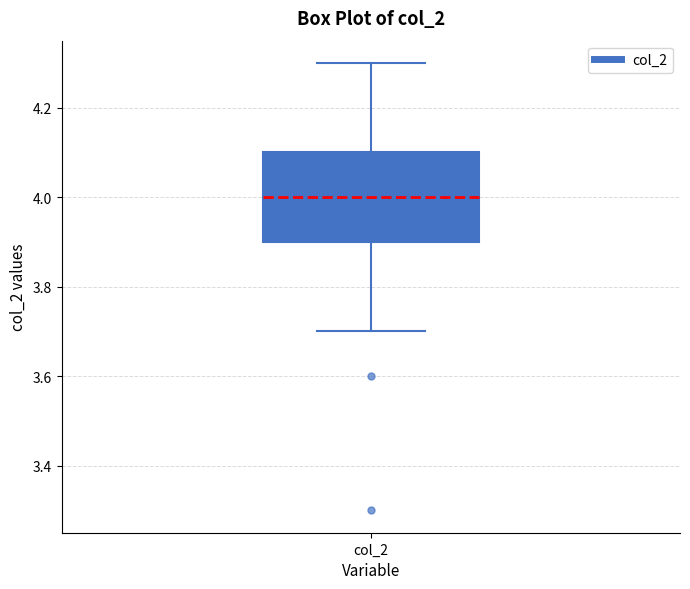

Where does the median line of the box for col_2 sit on the y-axis? The values are not printed on the chart, so give them approximately, as read against the axis.

4.0